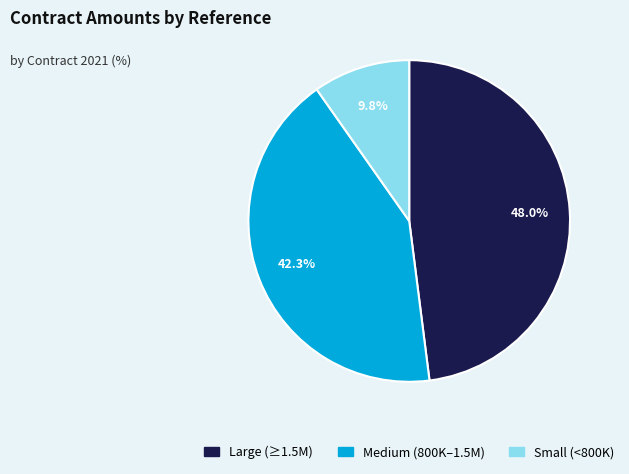

Does any single category account for the majority?

No